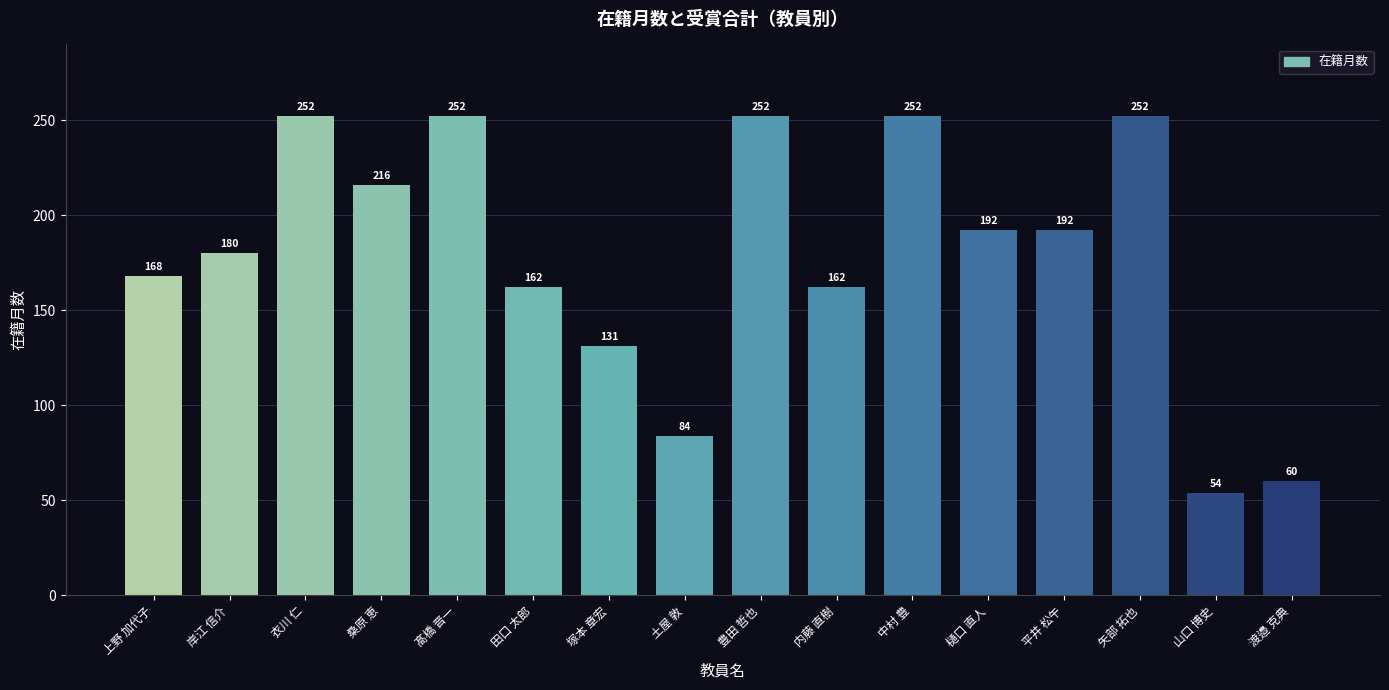

Is it true that the value at 山口 博史 is 54?

True